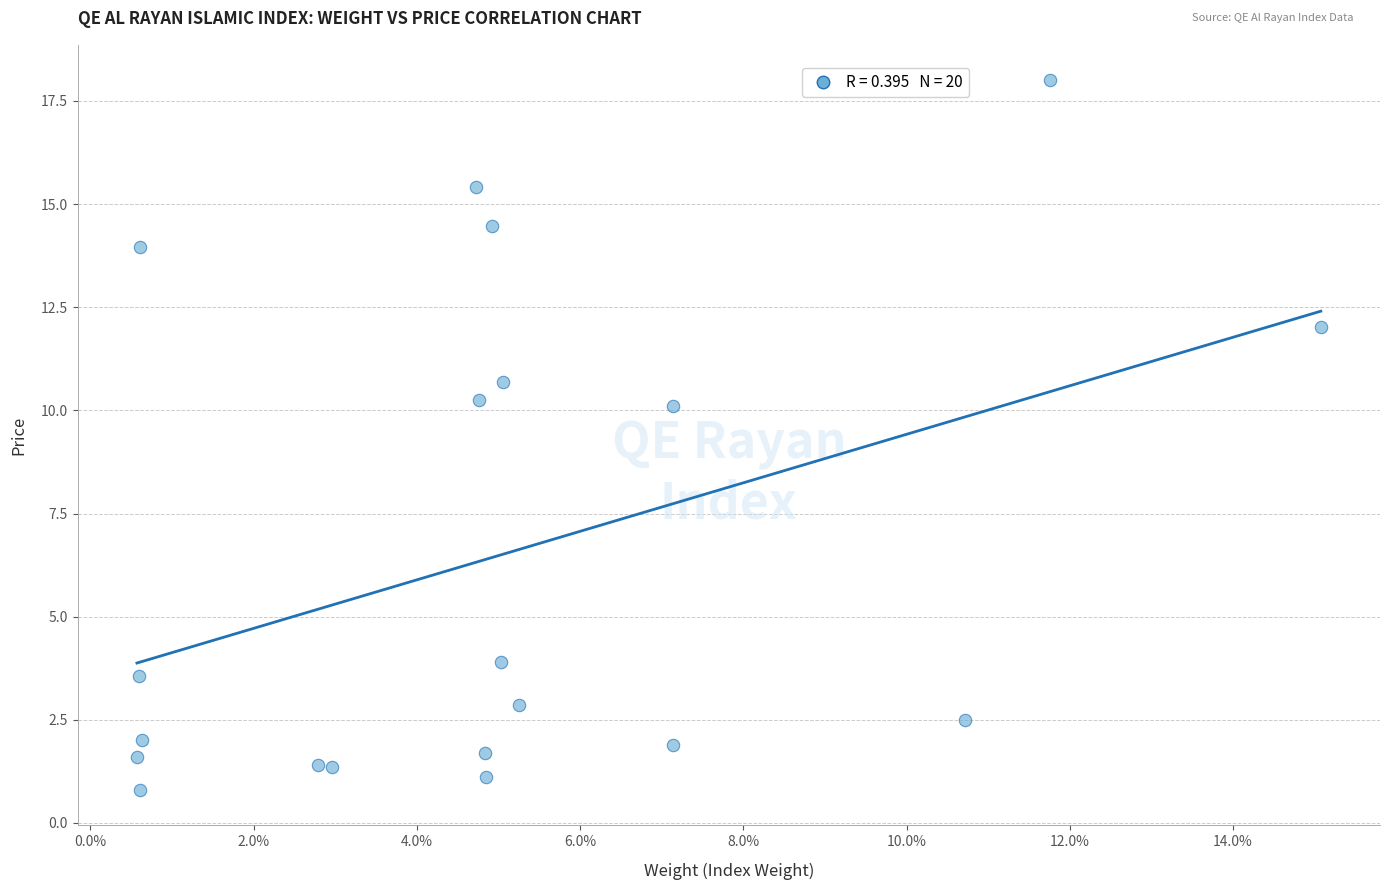

What is the range of Y values (max minus min)?

17.2